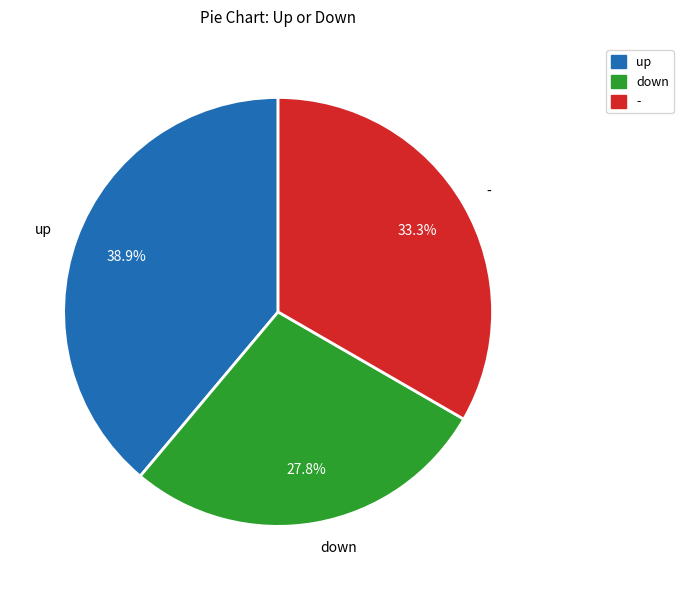

Which has a higher value, up or -?

up